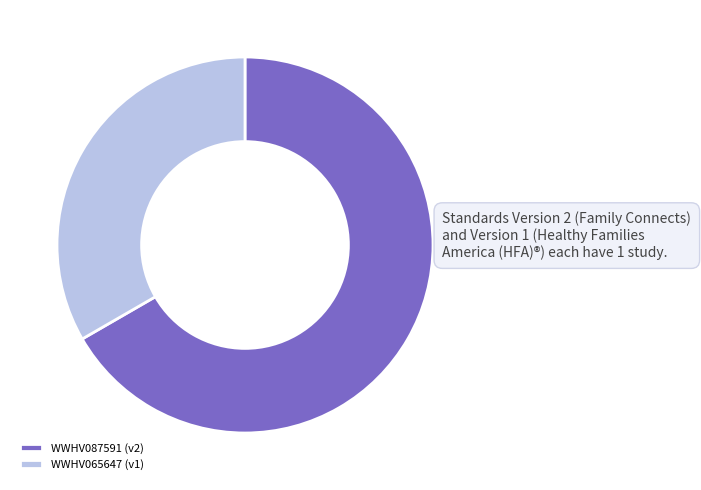

Does any single category account for the majority?

Yes